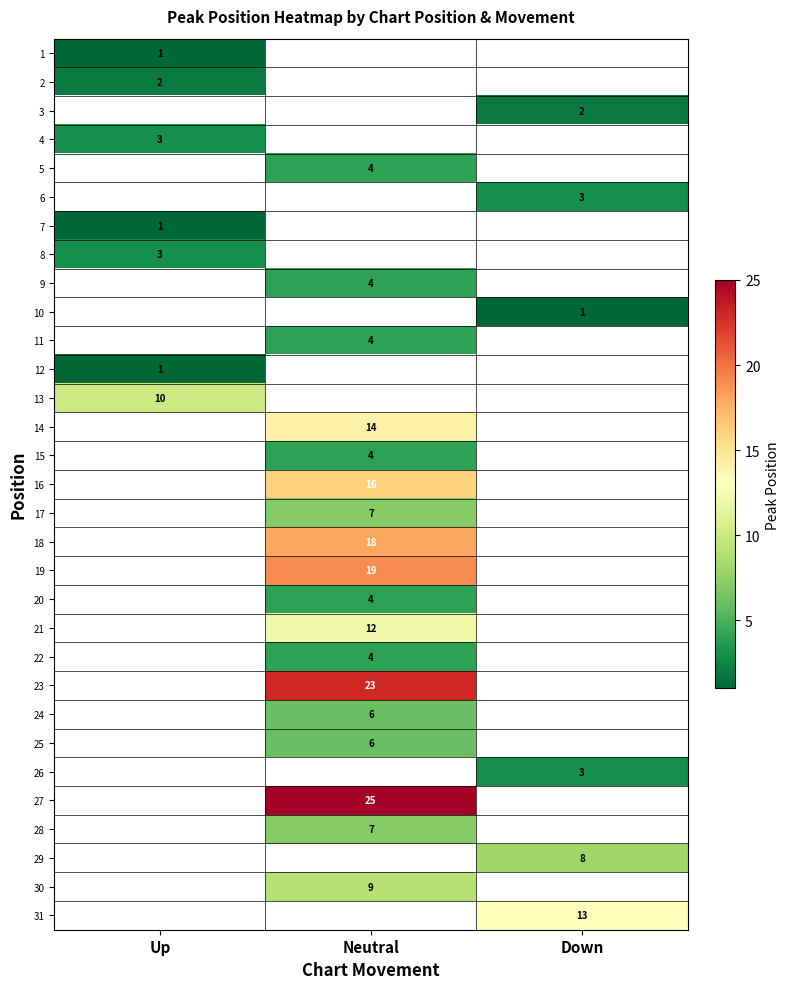

The 8 series shows 4 at Up. True or false?

False